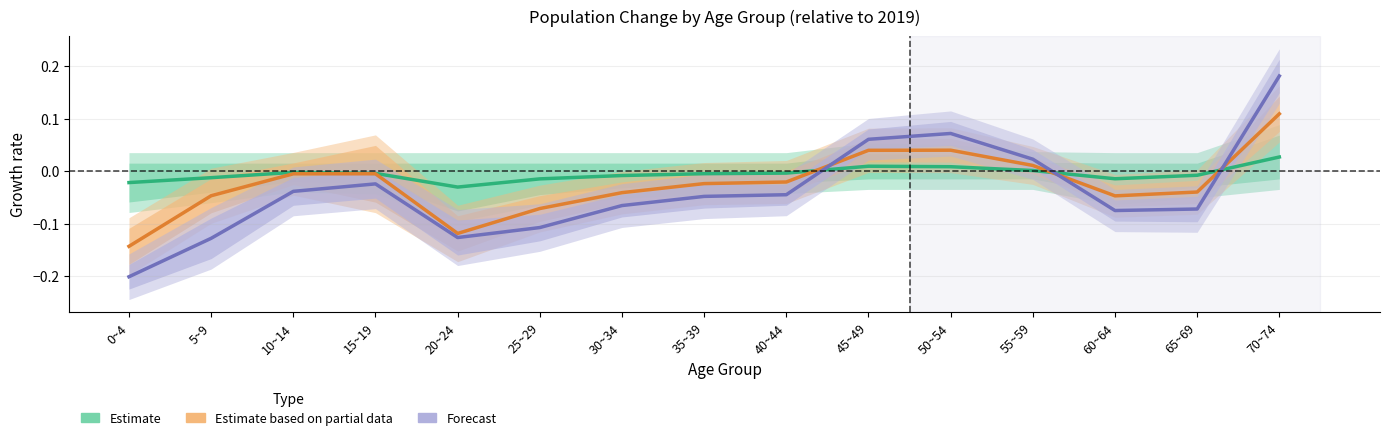

How many times do Estimate and Estimate based on partial cross each other?

3